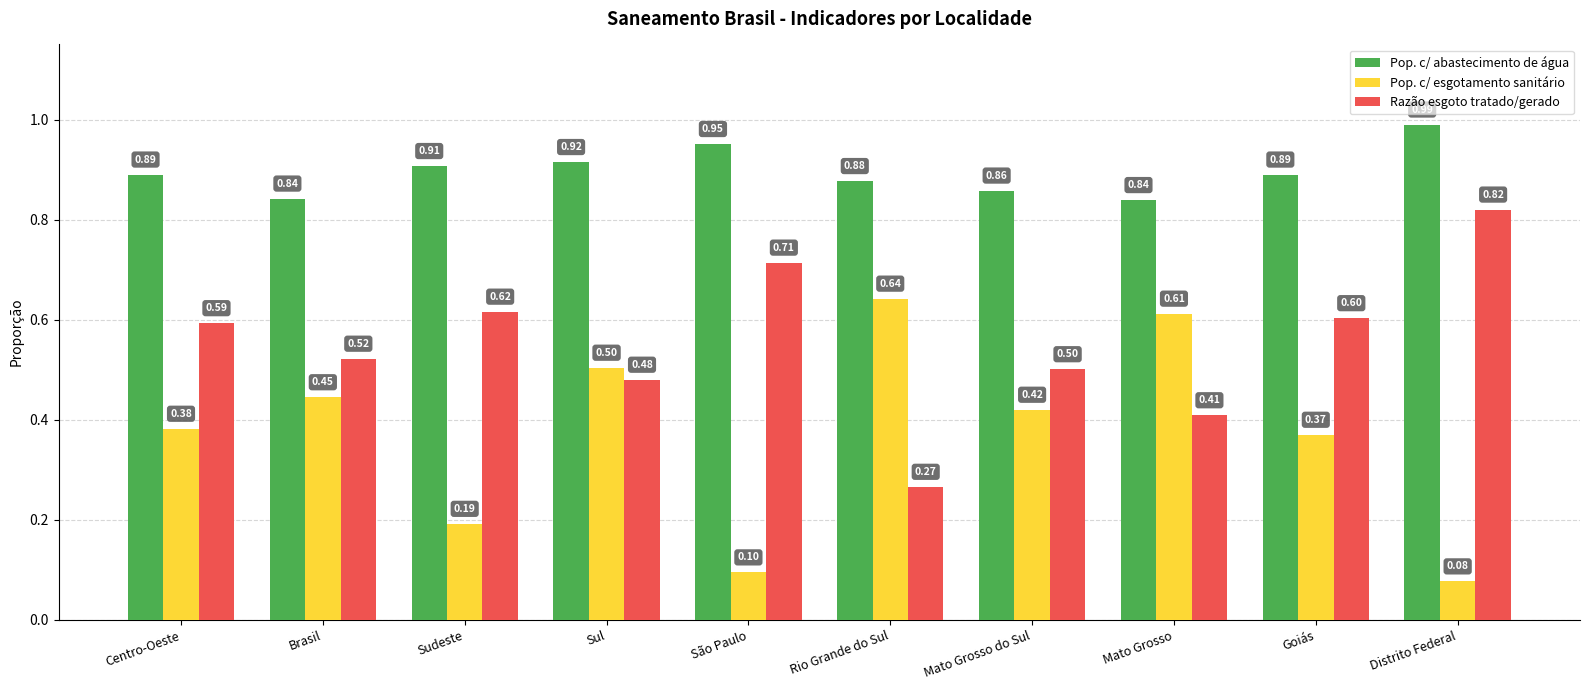

Which category has the highest value across all series?

Distrito Federal